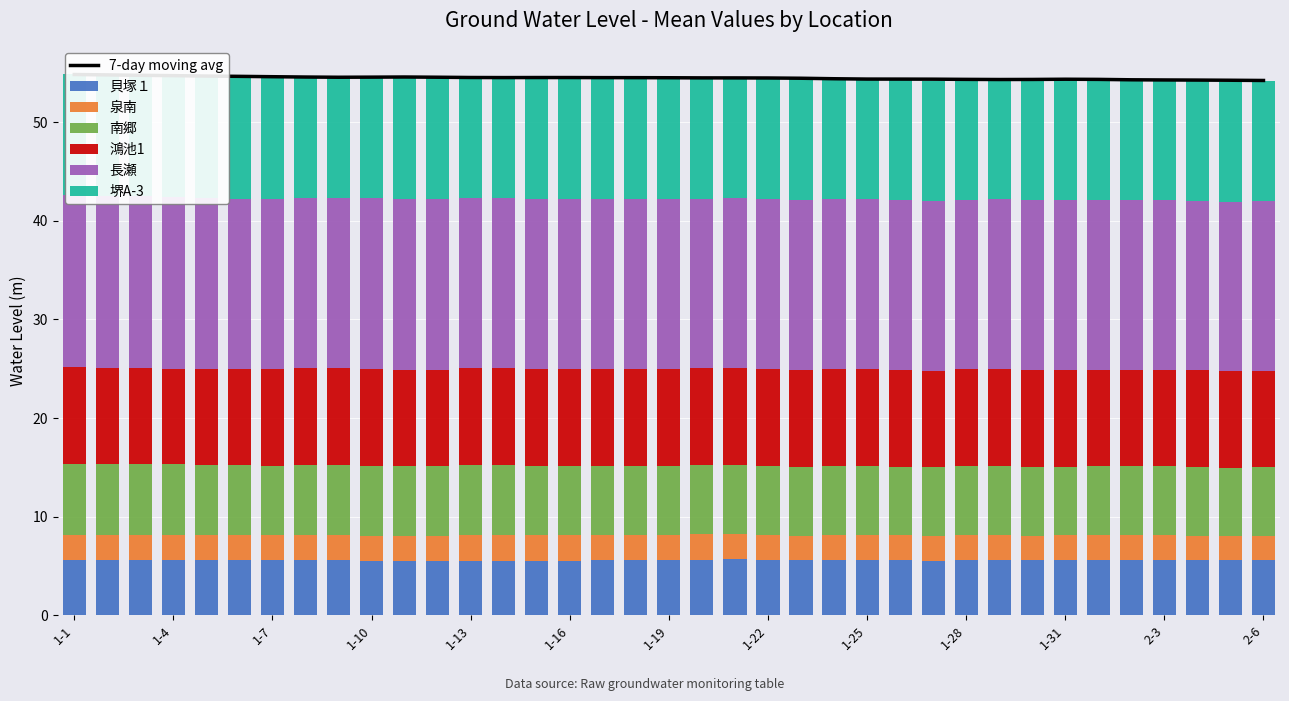

What is the difference between the maximum and minimum values in the 堺A-3 series?

0.2